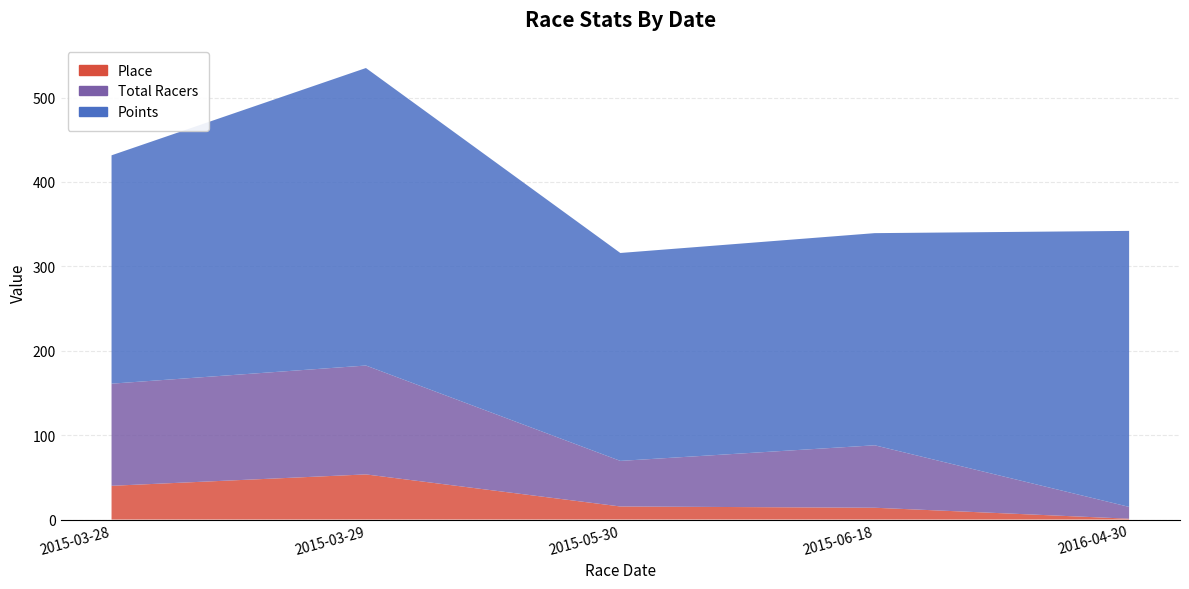

Reading right to left, transcribe all the data shown in this chart.

Place: 2016-04-30=1.0	2015-06-18=14.0	2015-05-30=15.5	2015-03-29=53.5	2015-03-28=40.0
Total Racers: 2016-04-30=14.0	2015-06-18=74.0	2015-05-30=54.0	2015-03-29=129.0	2015-03-28=121.0
Points: 2016-04-30=327.0	2015-06-18=251.4	2015-05-30=246.3	2015-03-29=352.5	2015-03-28=270.6